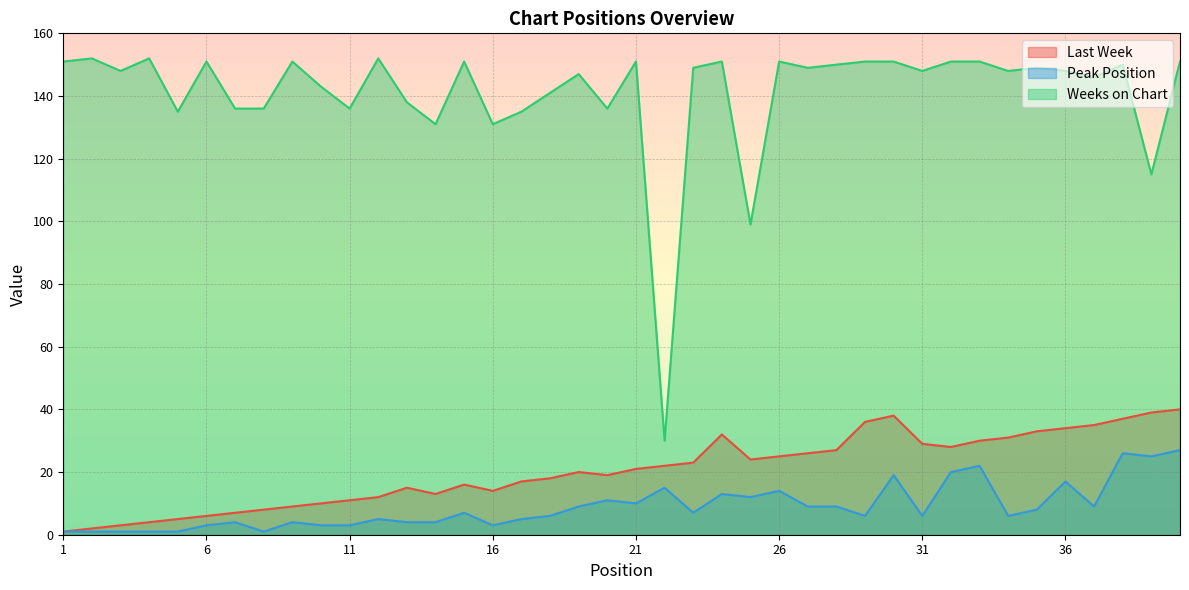

At which category does Last Week reach its first local peak?

13